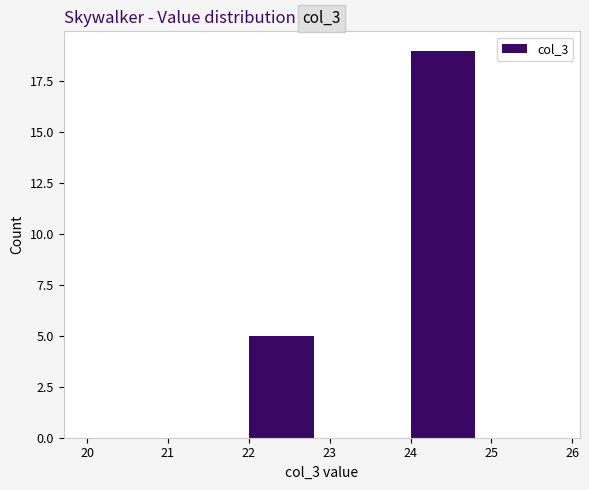

Reading left to right, list every bar in this chart as the range it spans on the x-axis followed by its height. The values are not printed on the chart, so give them approximately, as read against the axis.

20 to 21: 0
21 to 22: 0
22 to 23: 5
23 to 24: 0
24 to 25: 19
25 to 26: 0